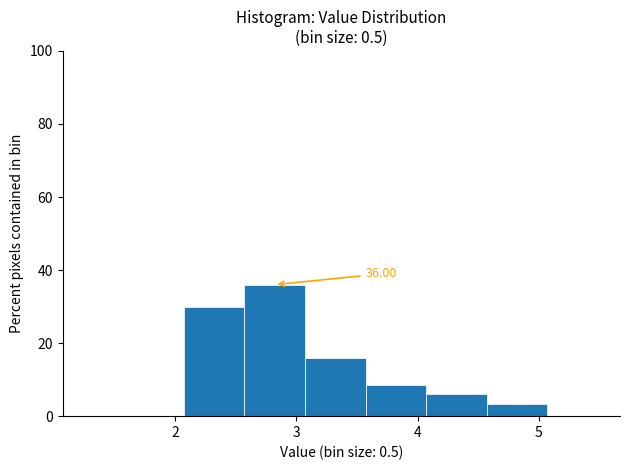

Which range on the x-axis has the tallest bar?

2.57 to 3.07